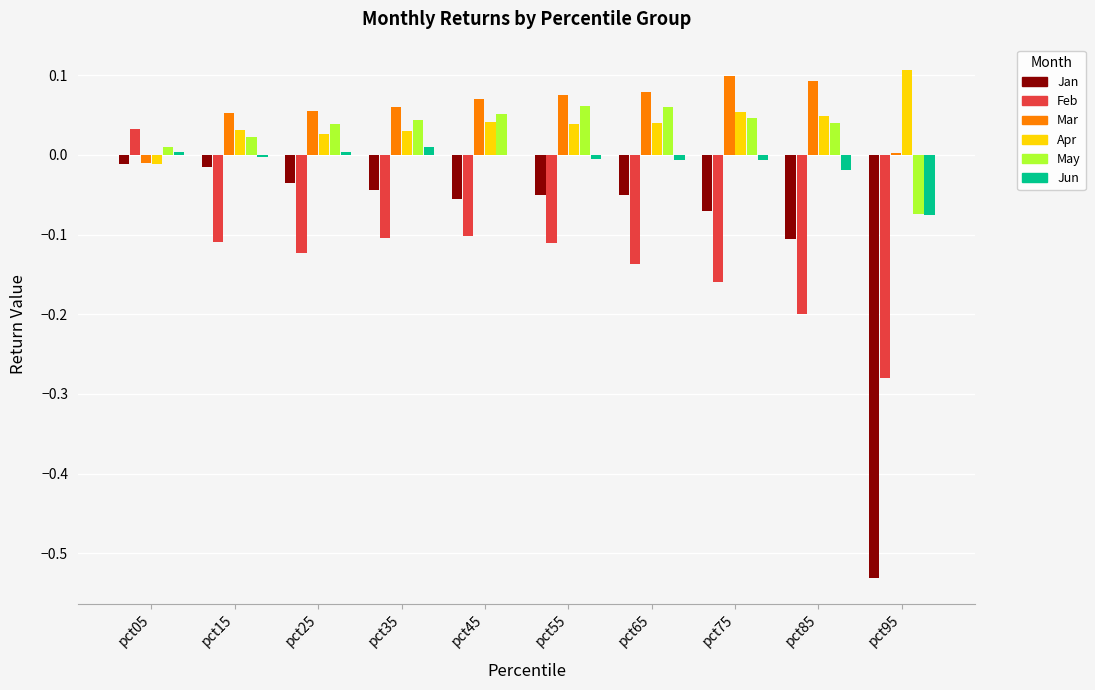

What are all the series names shown in the legend?

Jan, Feb, Mar, Apr, May, Jun